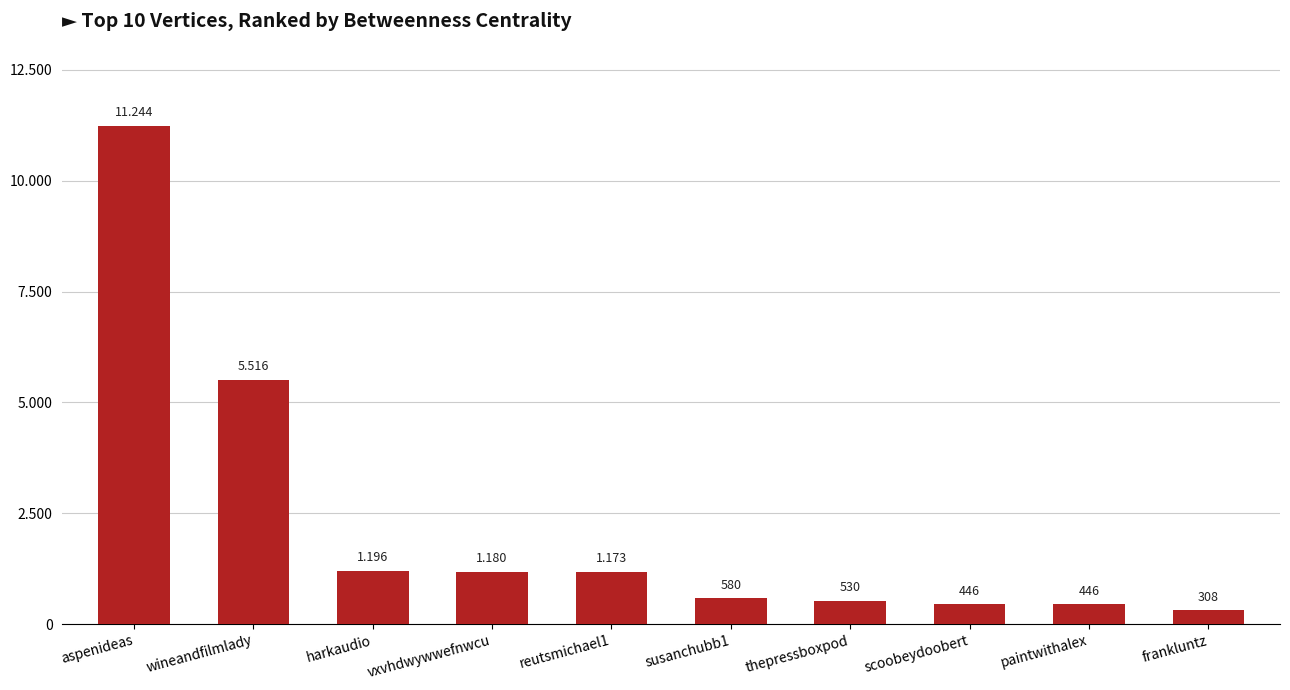

Reading right to left, transcribe all the data shown in this chart.

frankluntz=308.4	paintwithalex=446.0	scoobeydoobert=446.0	thepressboxpod=530.0	susanchubb1=579.9	reutsmichael1=1172.6	vxvhdwywwefnwcu=1179.7	harkaudio=1196.0	wineandfilmlady=5516.0	aspenideas=11243.8